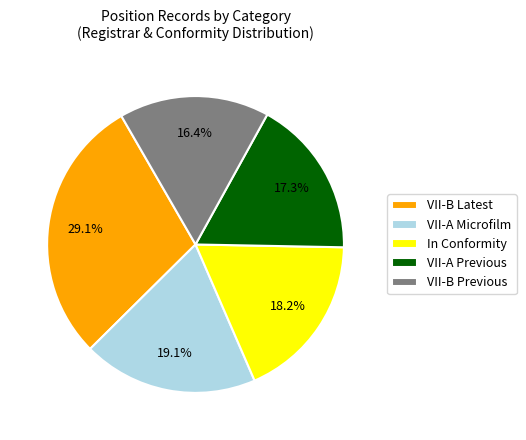

Rank the categories by value from lowest to highest.

VII-B Previous, VII-A Previous, In Conformity, VII-A Microfilm, VII-B Latest